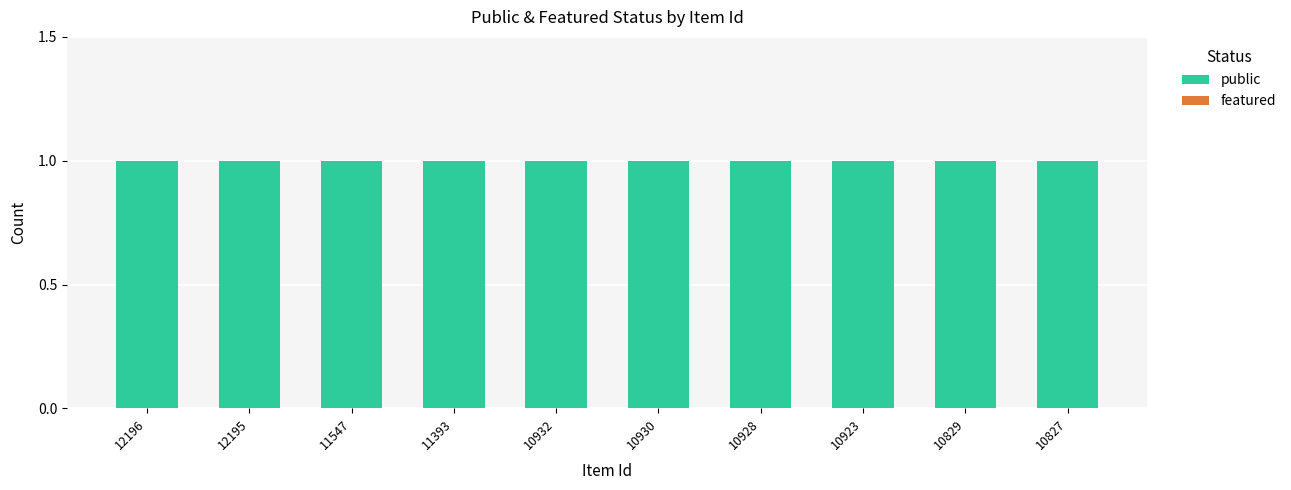

How many data points does each series have?

10